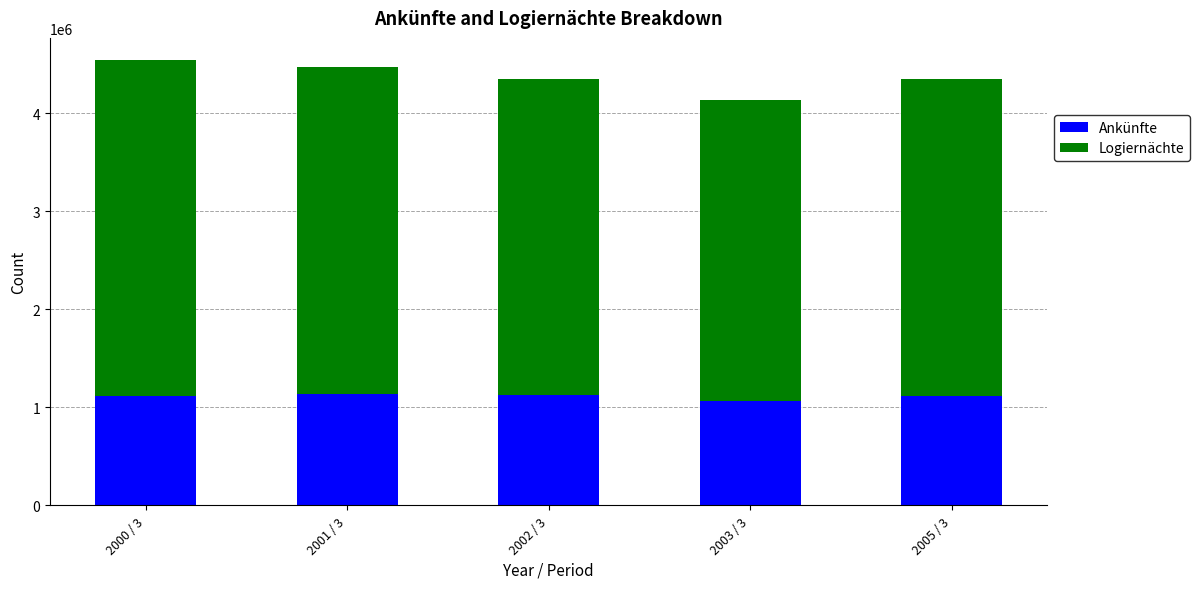

What is the maximum value for Ankünfte?

1131841